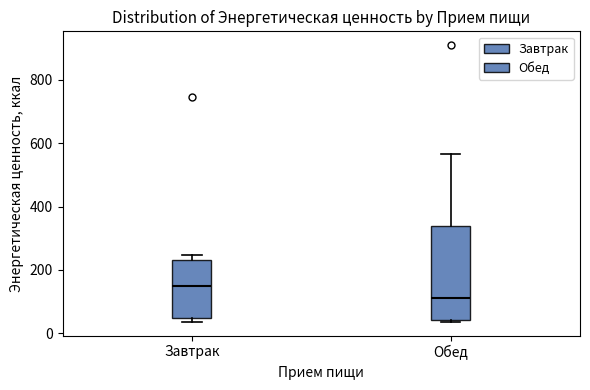

Reading left to right, read every box against the y-axis: the position of its median line, the range the box covers, and the ends of its whiskers. The values are not printed on the chart, so give them approximately, as read against the axis.

Завтрак: median 160, box 40 to 240, whiskers 40 (just below the box's lower edge) to 240 (just above the box's upper edge)
Обед: median 100, box 40 to 340, whiskers 40 (just below the box's lower edge) to 560